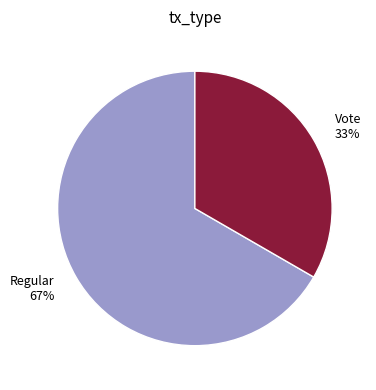

To the nearest percent, what is the average slice percentage?

50%